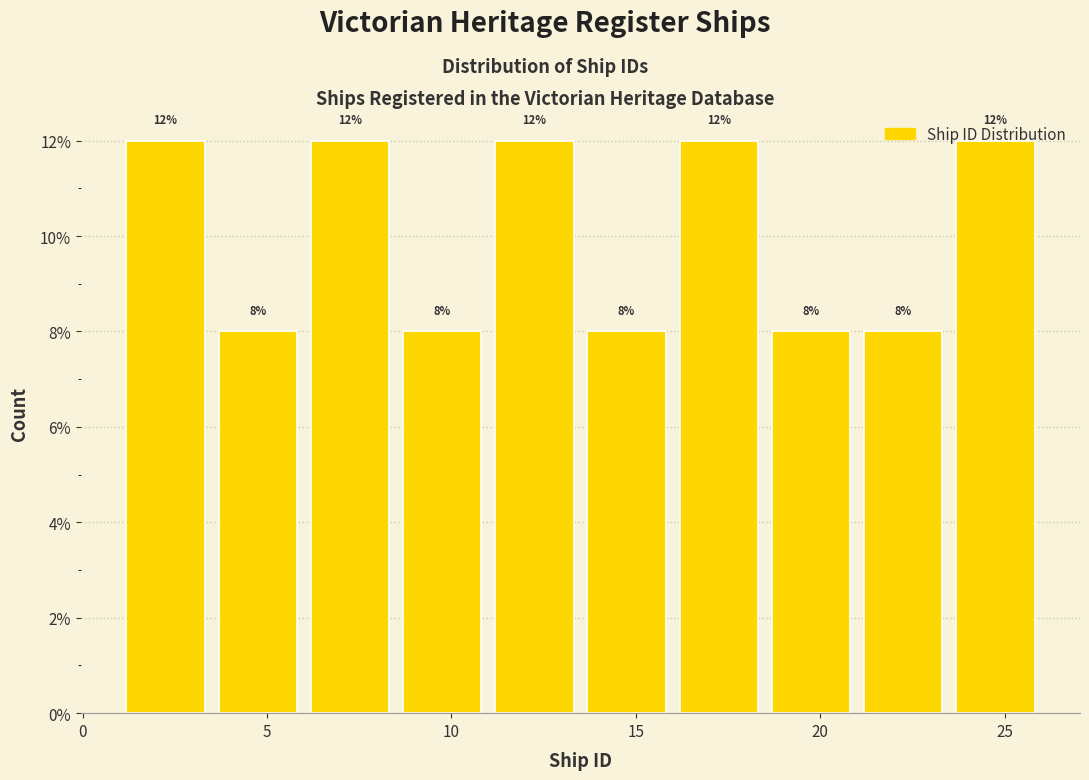

Reading left to right, list every bar in this chart as the range it spans on the x-axis followed by its height.

1.0 to 3.5: 12
3.5 to 6.0: 8
6.0 to 8.5: 12
8.5 to 11.0: 8
11.0 to 13.5: 12
13.5 to 16.0: 8
16.0 to 18.5: 12
18.5 to 21.0: 8
21.0 to 23.5: 8
23.5 to 26.0: 12